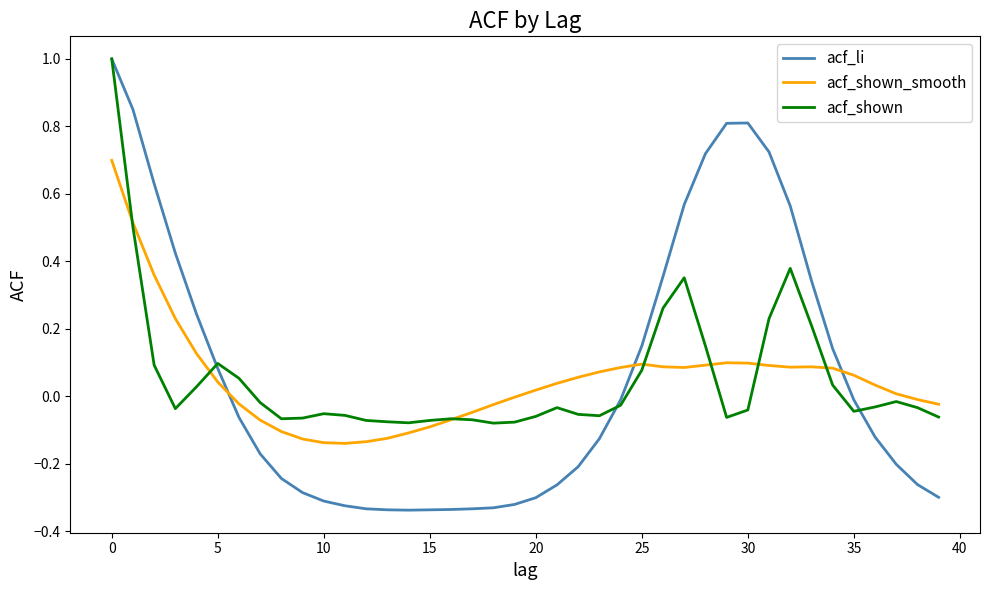

What is the greatest value displayed?

1.0